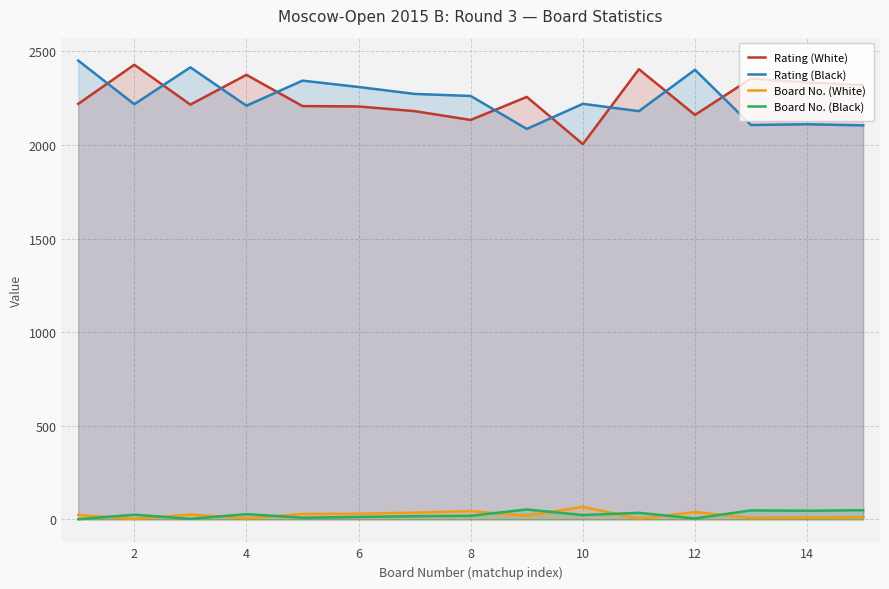

What is the approximate value of Rating (Black) at 10, to the nearest 50?

2200